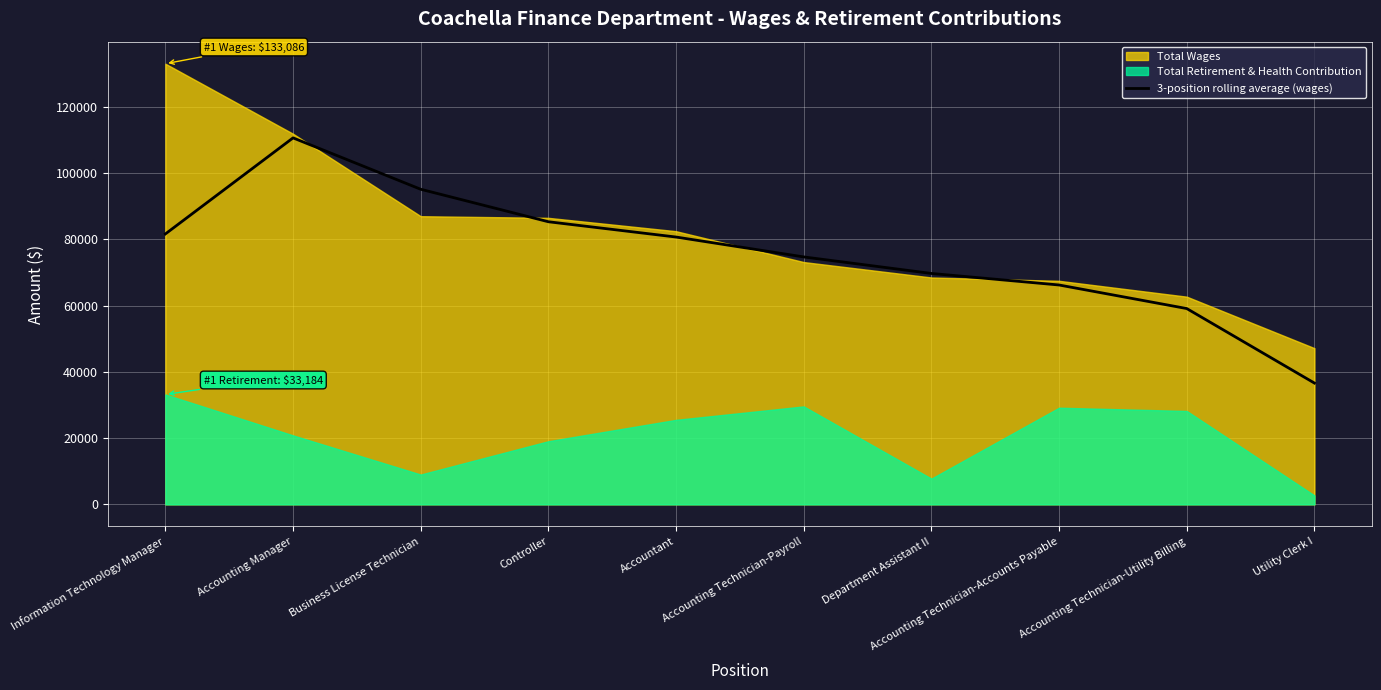

Is it true that the value at Accounting Technician-Utility Billing is 101871.8?

False